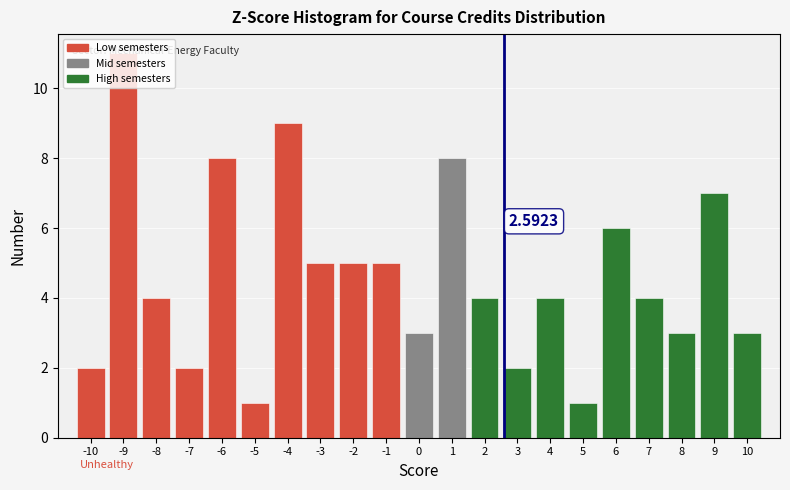

Which range on the x-axis has the tallest bar?

-9.5 to -8.5